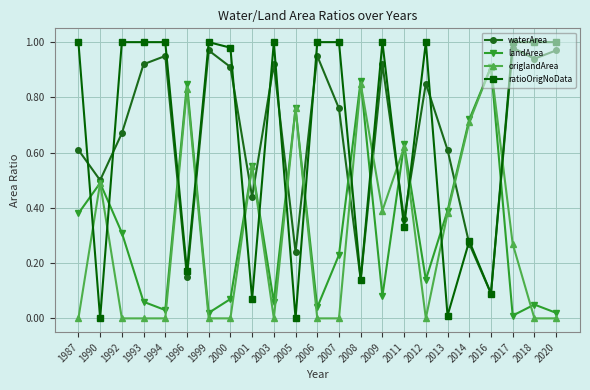

Count the number of categories in the chart.

23